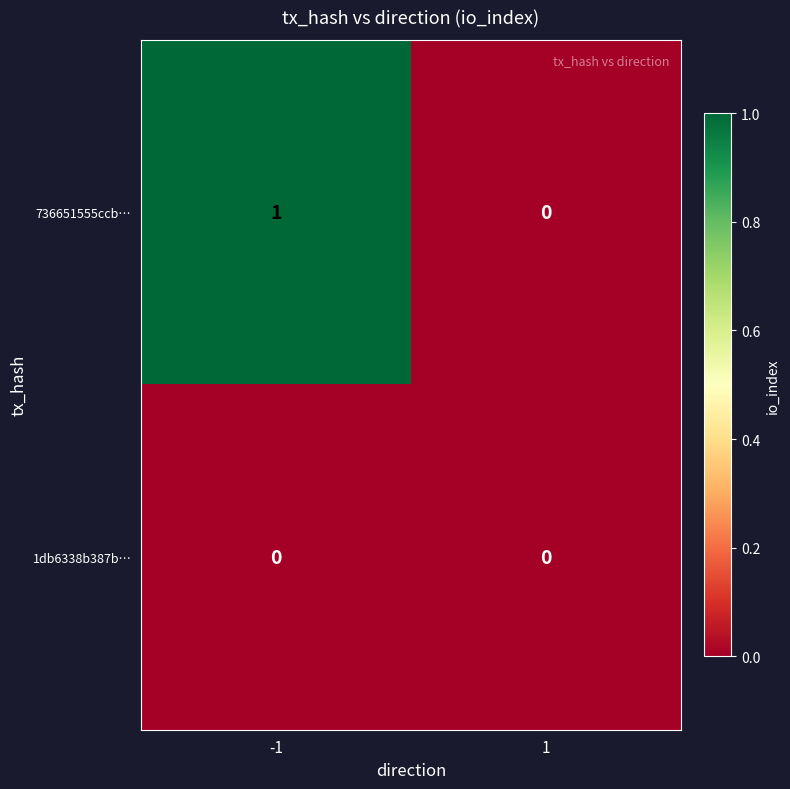

Which series changed the most between -1 and 1?

736651555ccb…